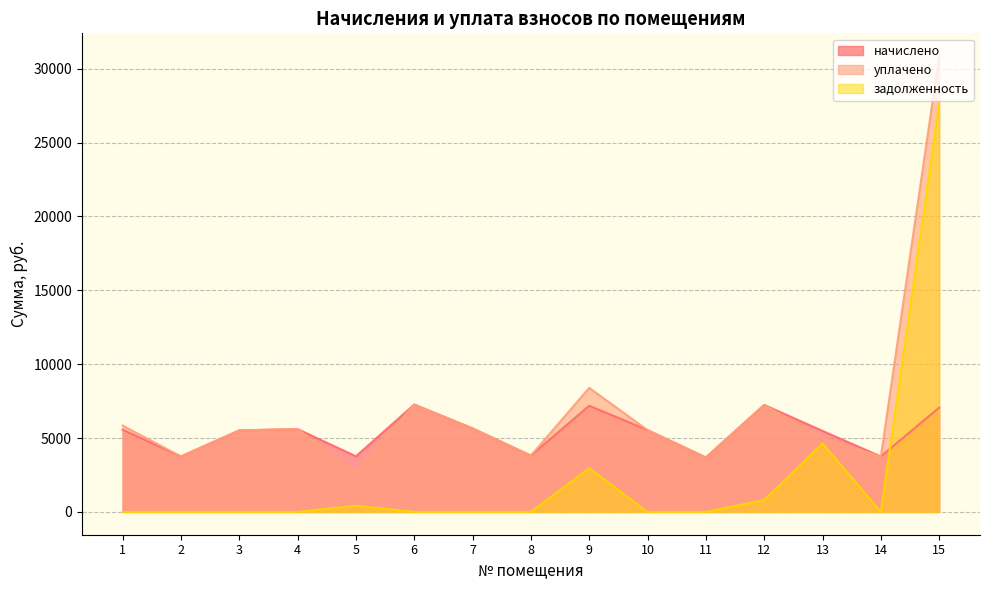

True or false: задолженность and уплачено intersect in this chart.

False